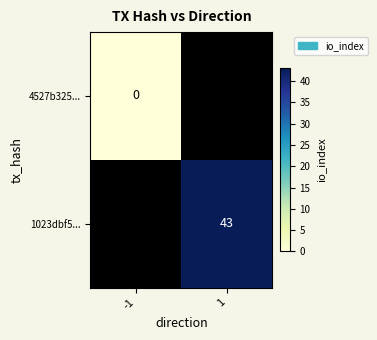

Is it true that 1023dbf5... equals 43 at 1?

True